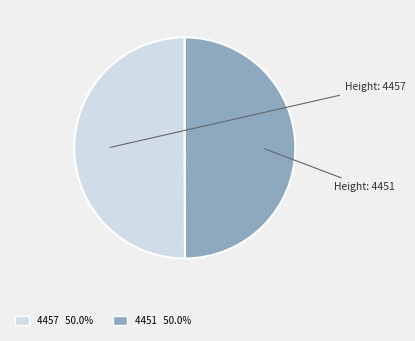

How many slices are in this pie chart?

2